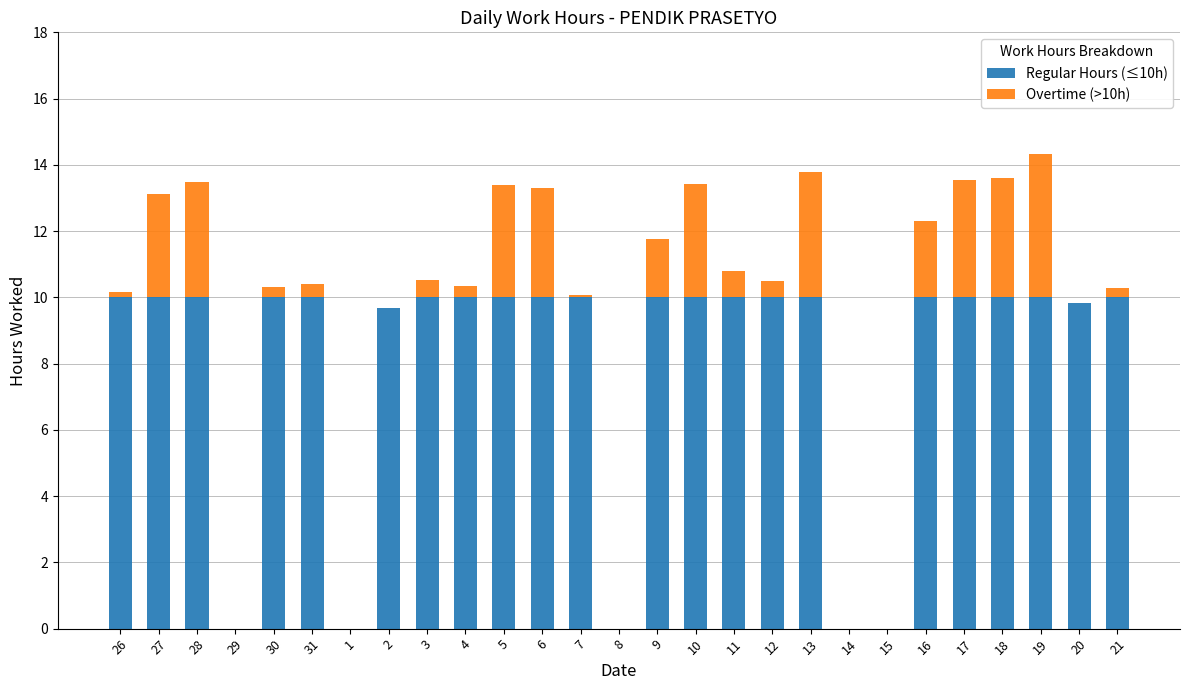

The value of Regular Hours (≤10h) at 15 is 4.8. True or false?

False